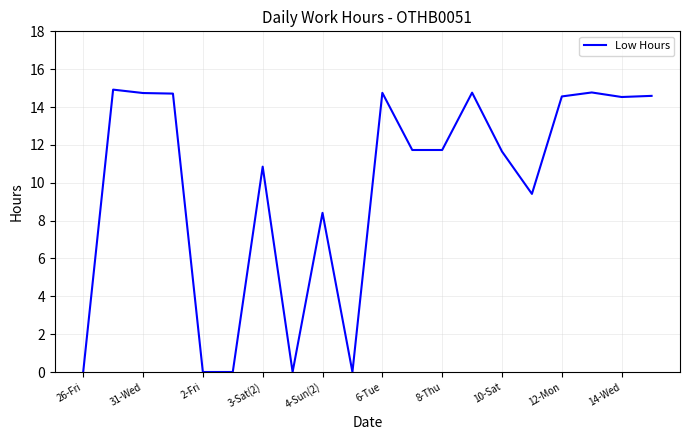

What is the greatest value displayed?

14.9